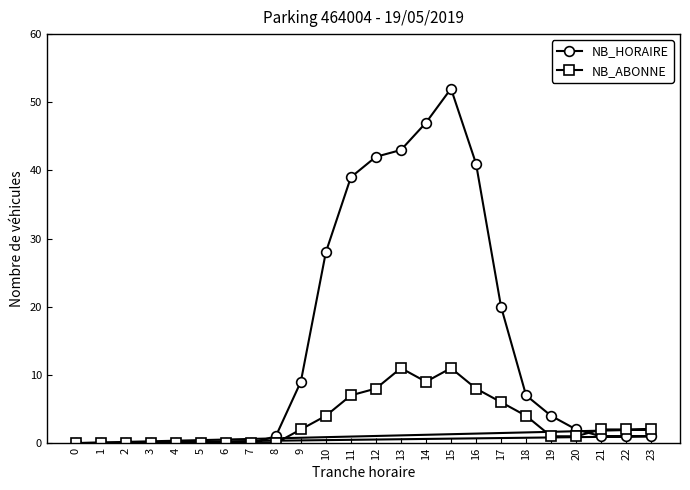

The NB_HORAIRE series shows 52 at 15. True or false?

True